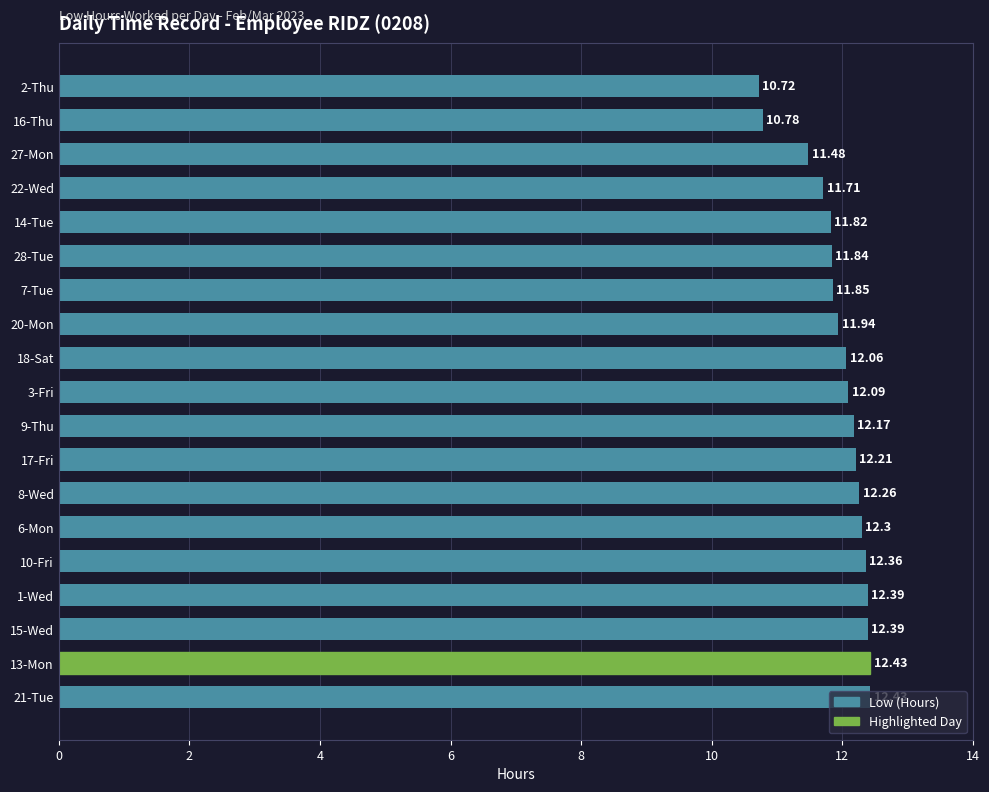

Count the number of values greater than 12.

11